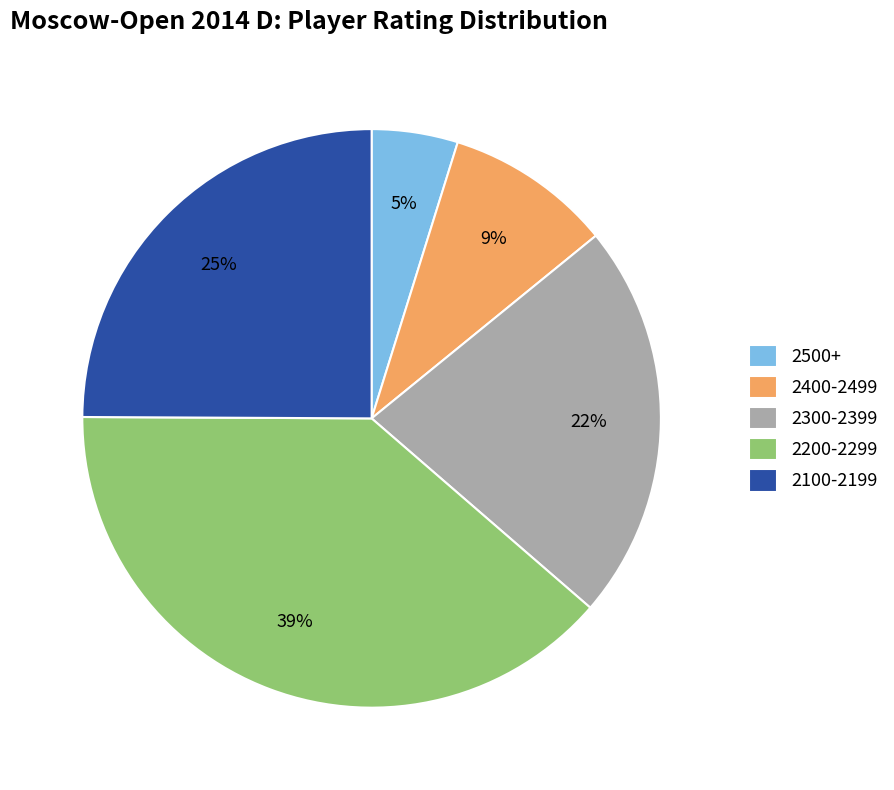

Which has a higher value, 2300-2399 or 2200-2299?

2200-2299